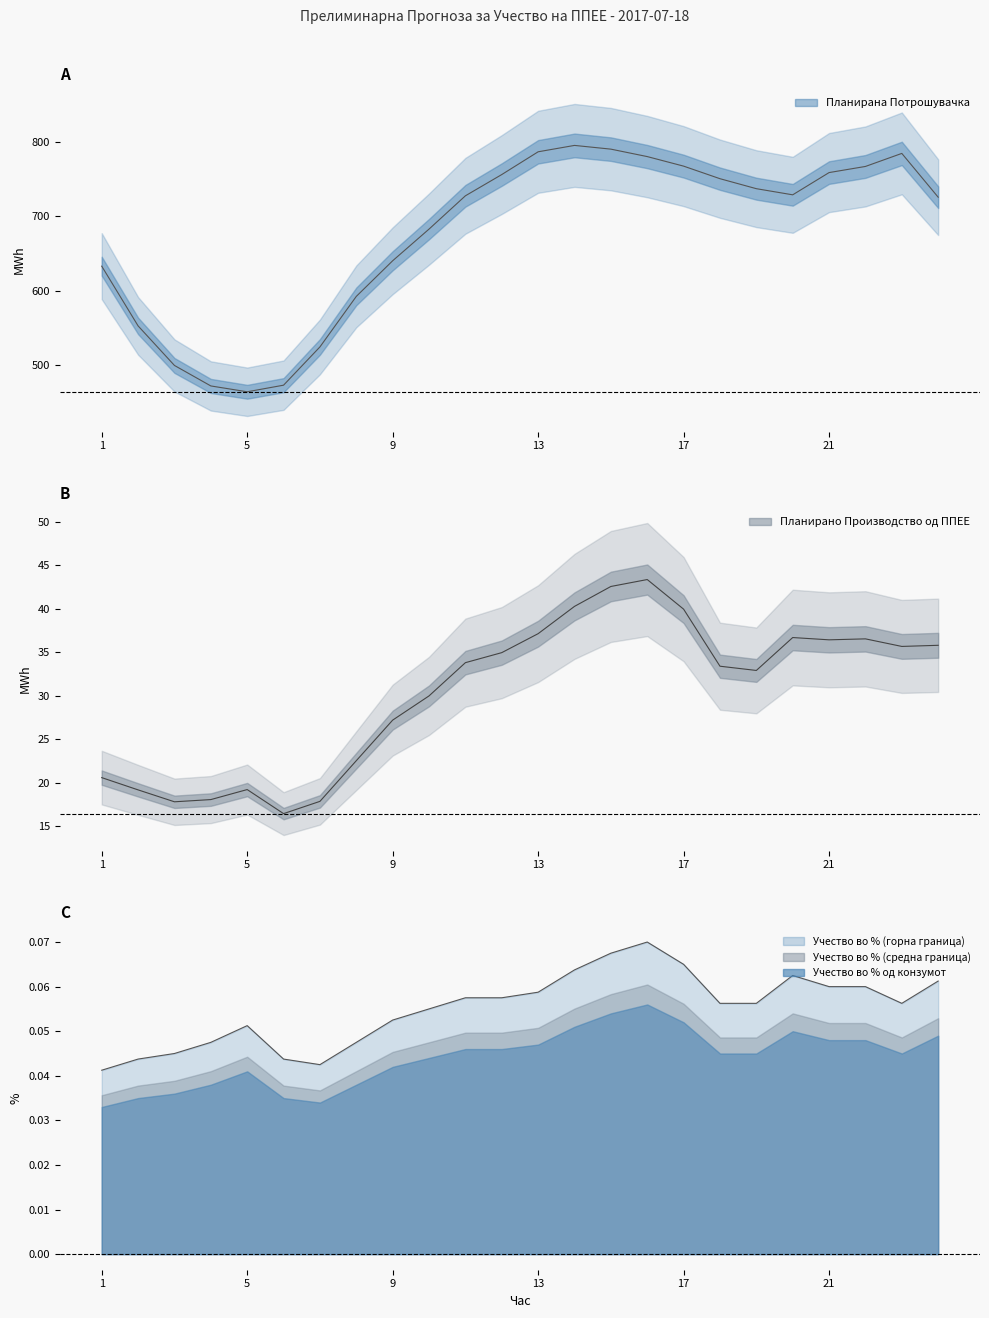

List the labels in order of Планирано Производство од ППЕЕ value, smallest first.

6, 3, 7, 4, 2, 5, 1, 8, 9, 10, 19, 18, 11, 12, 23, 24, 21, 22, 20, 13, 17, 14, 15, 16